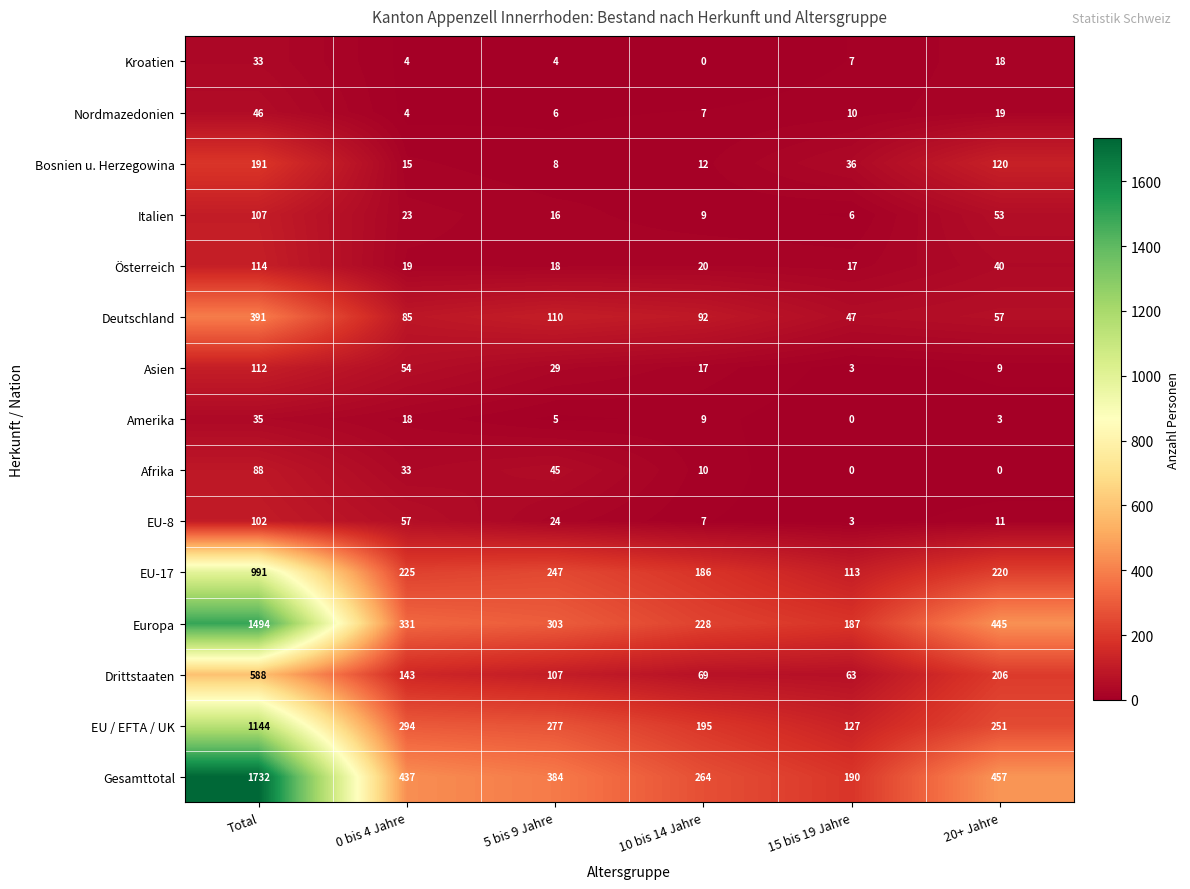

Which series has the largest range (max minus min)?

Gesamttotal